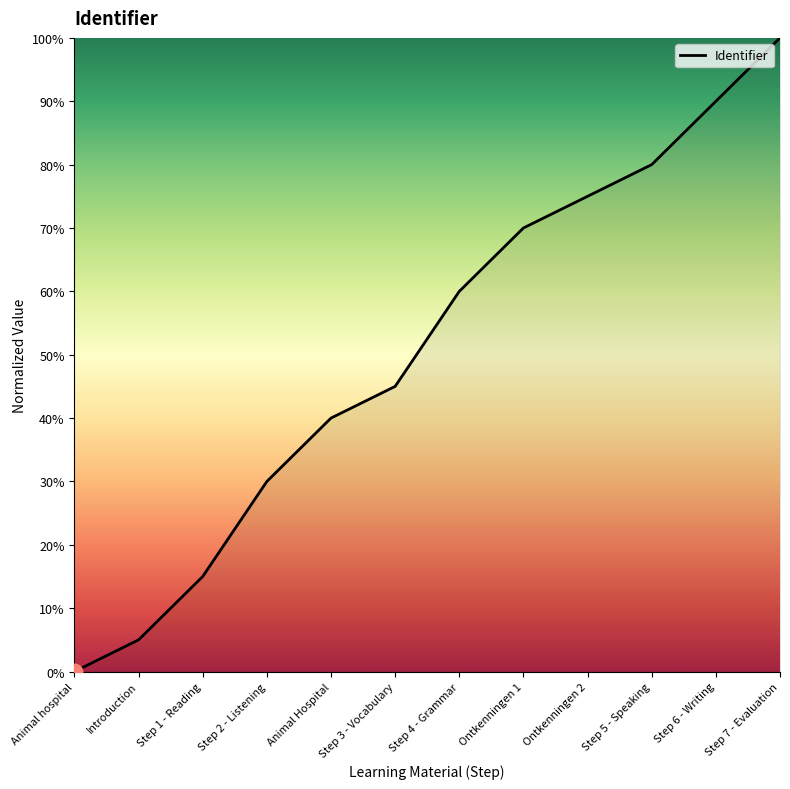

What position from the left is Animal Hospital?

5